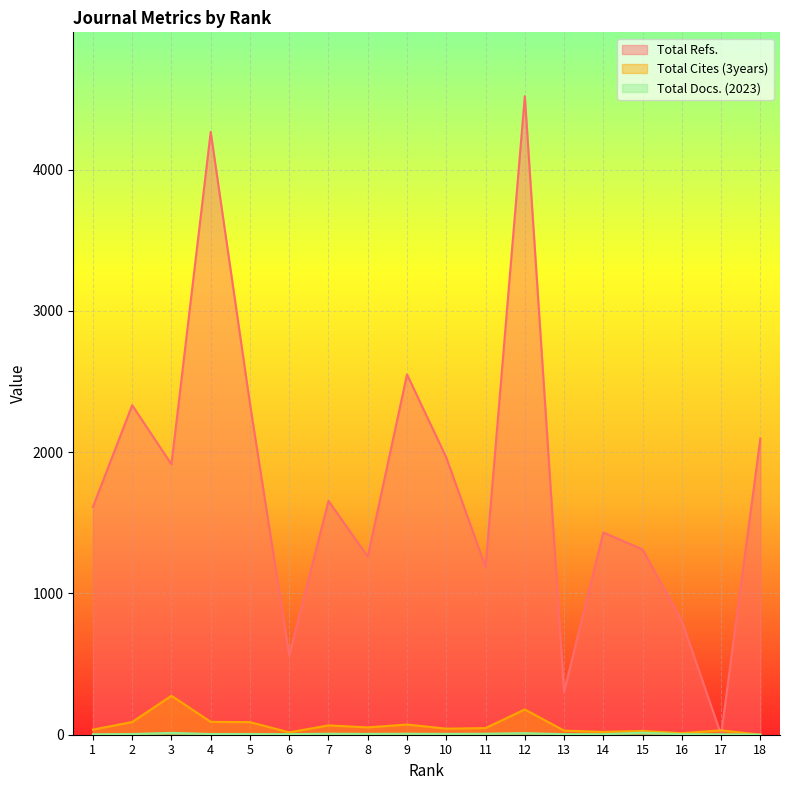

How many data points in Total Refs. are above 1655?

8